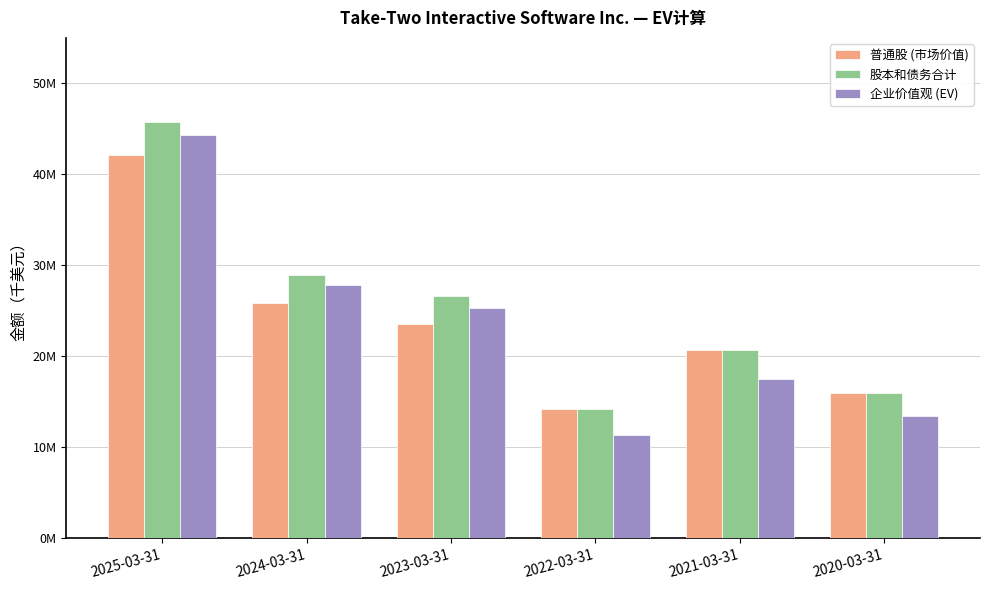

Reading left to right, what are all the values shown in this chart?

普通股 (市场价值): 42138416	25812353	23533981	14253749	20742920	16010097
股本和债务合计: 45799516	28895253	26613781	14253749	20742920	16010097
企业价值观 (EV): 44319116	27867153	25291781	11341810	17472522	13461826